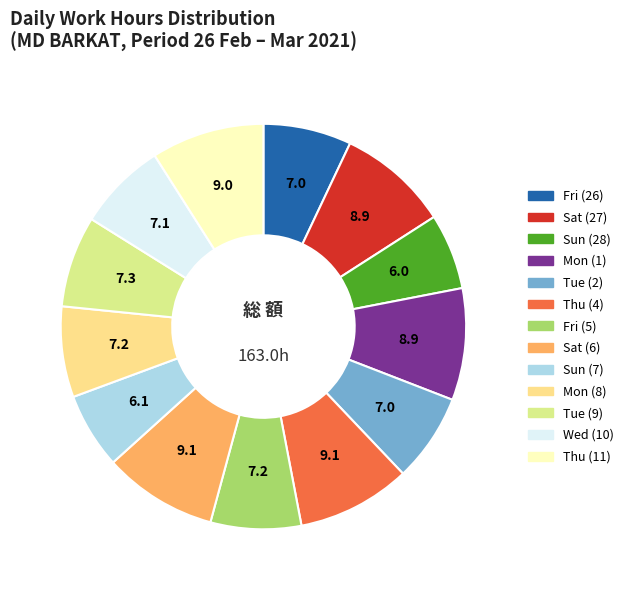

How much of the chart is everything except Thu (4)?

90.9%